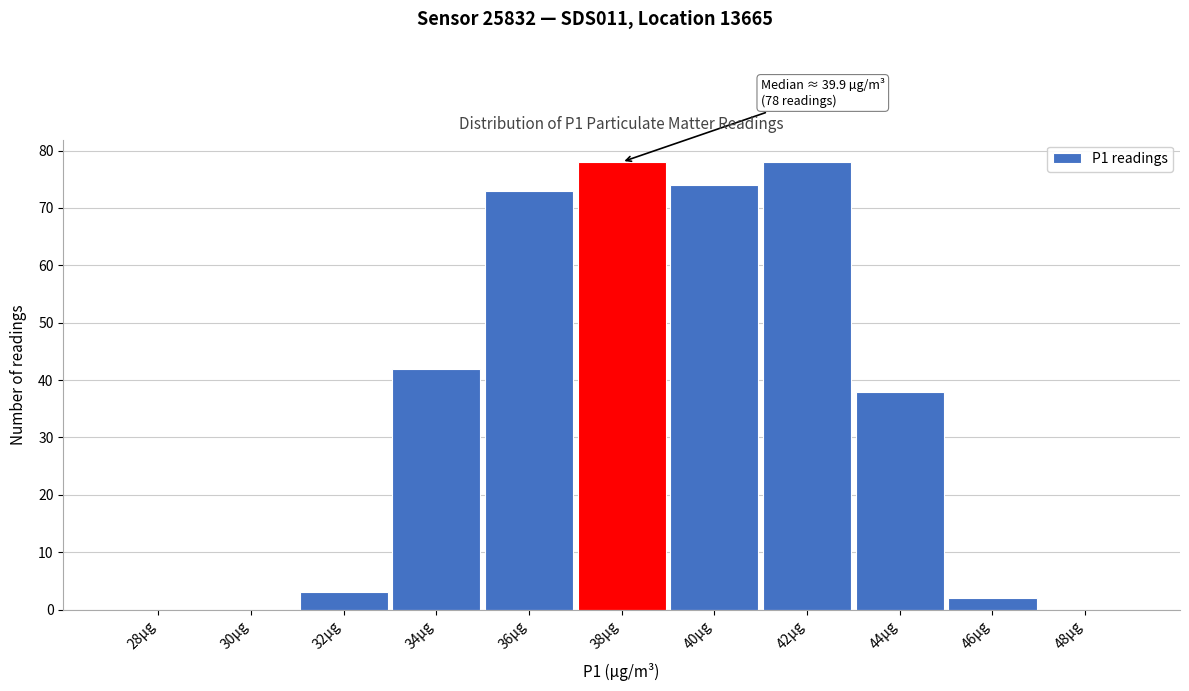

Reading right to left, extract all data points from this chart.

48µg=0	46µg=2	44µg=38	42µg=78	40µg=74	38µg=78	36µg=73	34µg=42	32µg=3	30µg=0	28µg=0